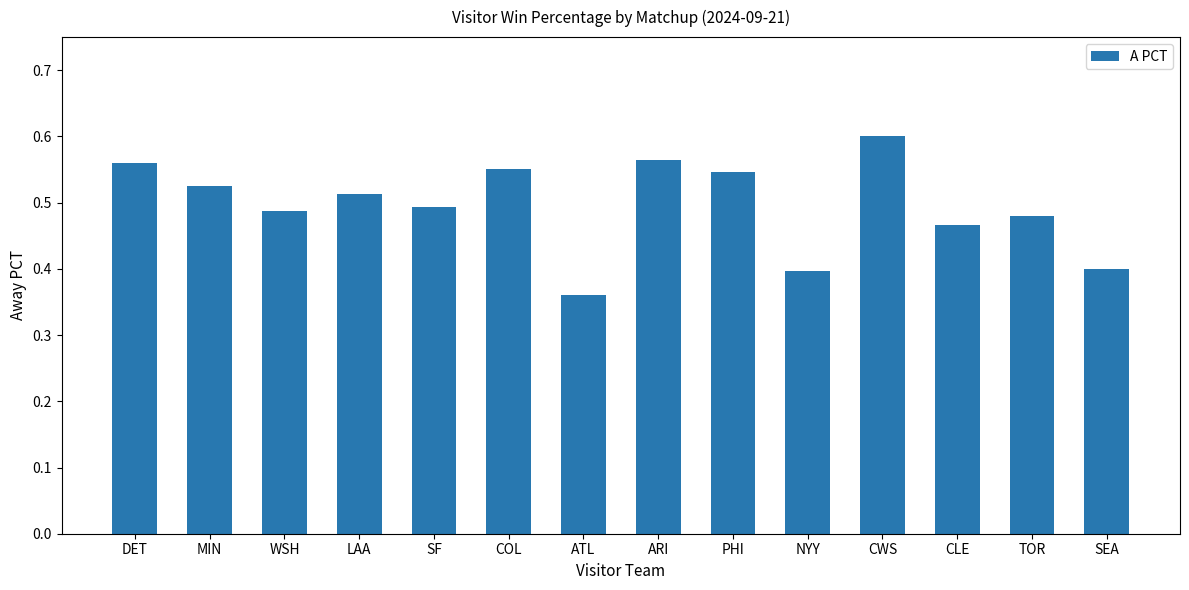

Where is the data nearest to the value 0?

ATL